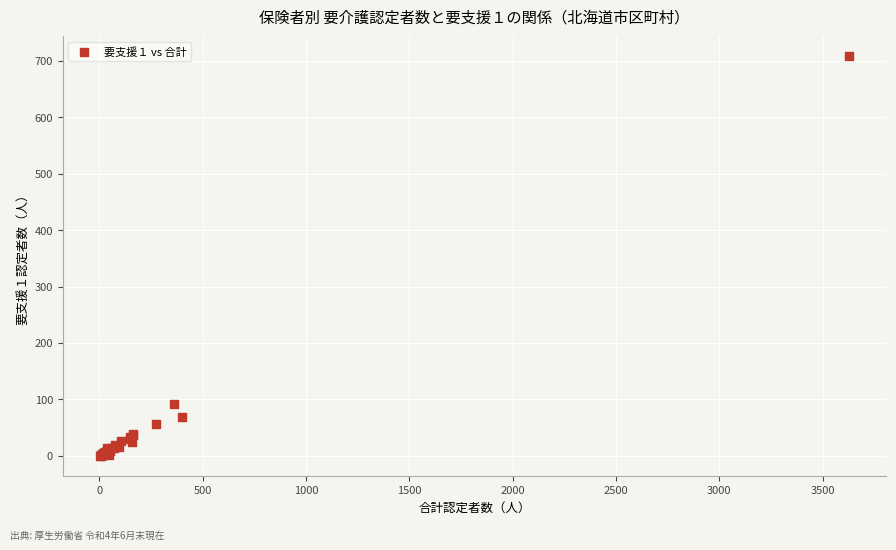

What Y value in the scatter plot is closest to 354?

91